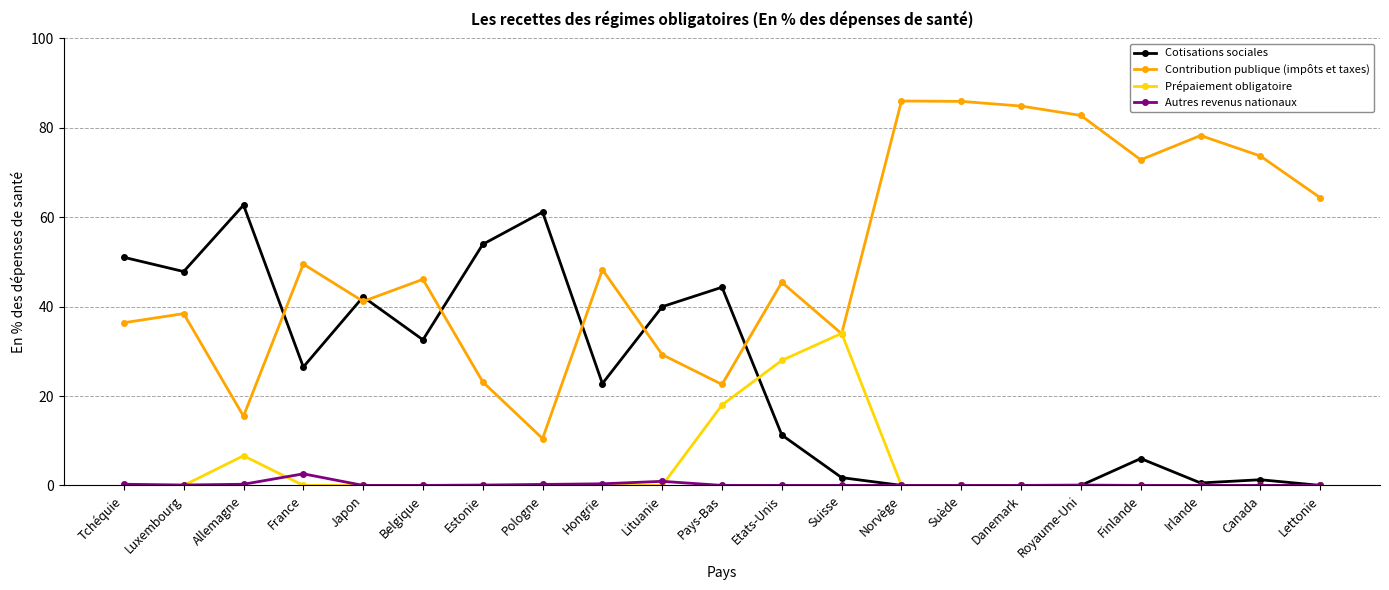

What position from the right is Irlande?

3